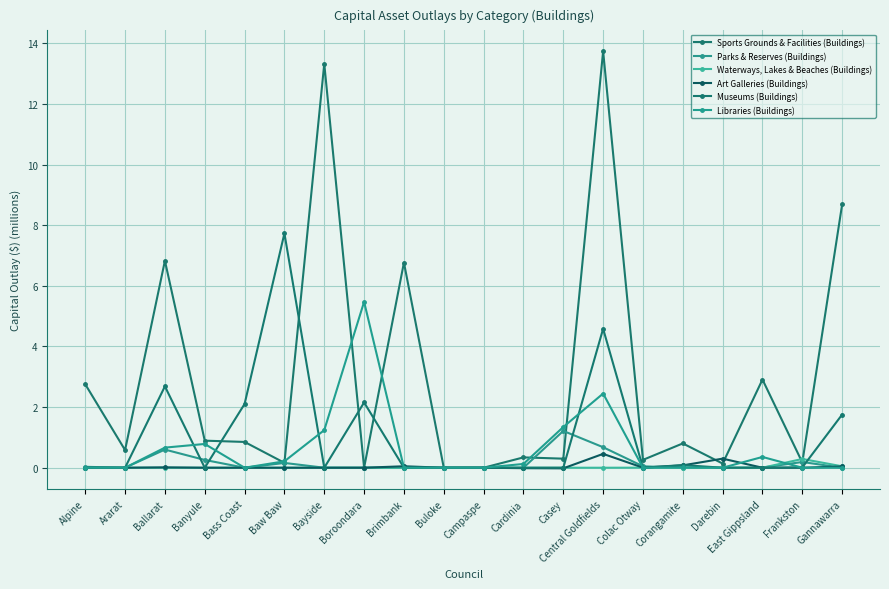

Where do Art Galleries (Buildings) and Sports Grounds & Facilities (Buildings) first cross each other?

Corangamite and Darebin